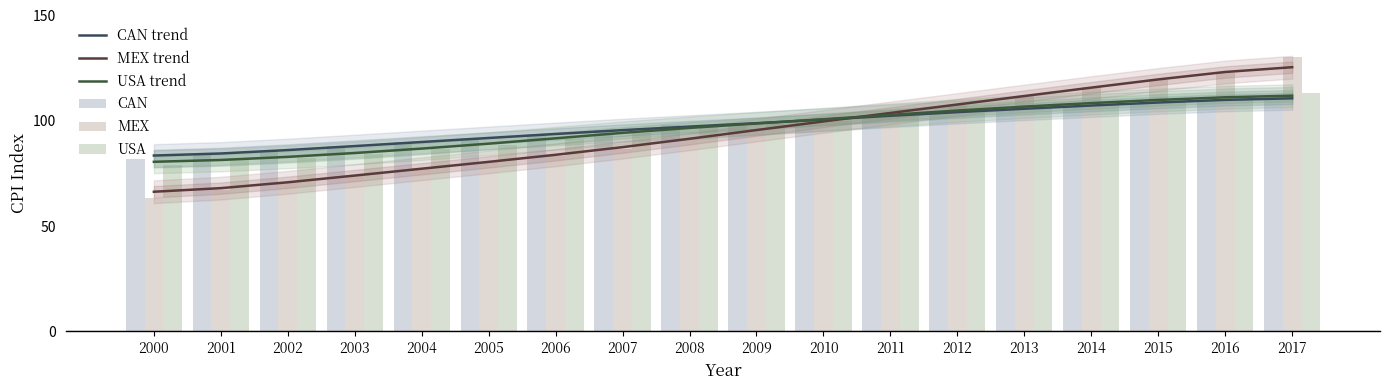

What is the sum of the MEX values at 2007 and 2008?

177.9